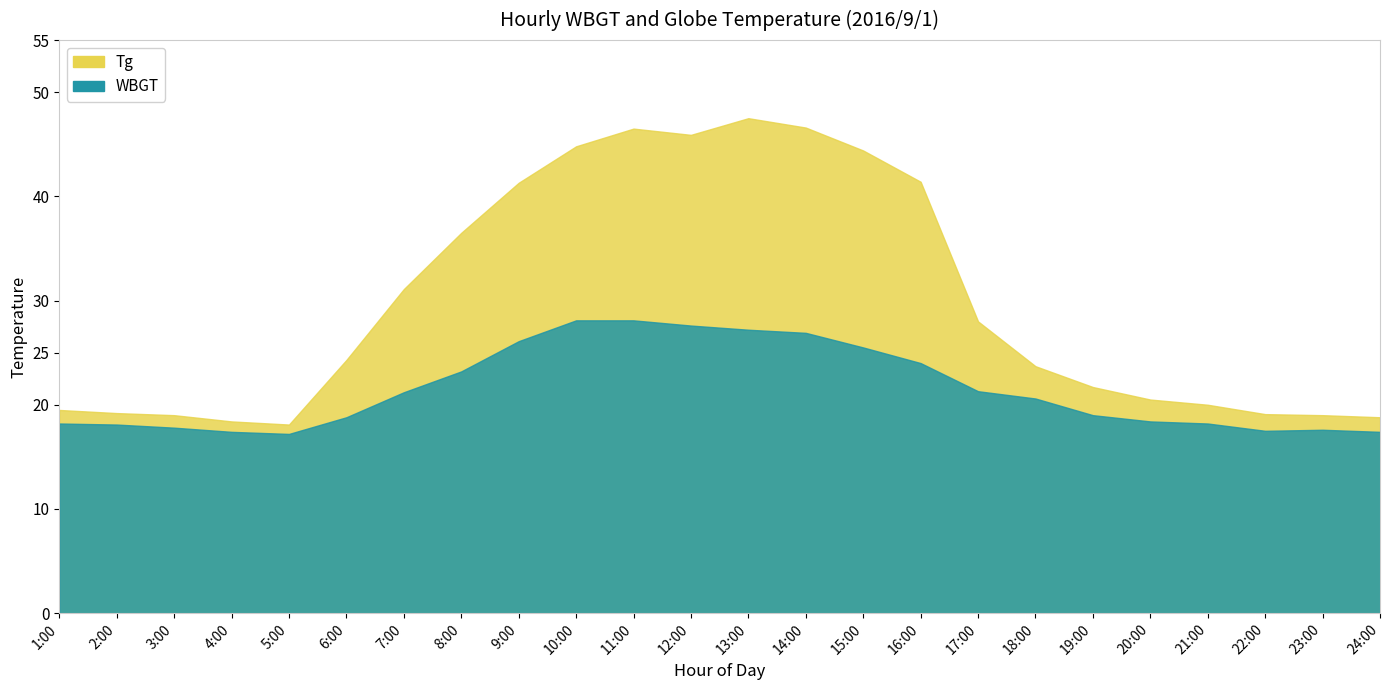

Where does the WBGT series first go above 20?

7:00